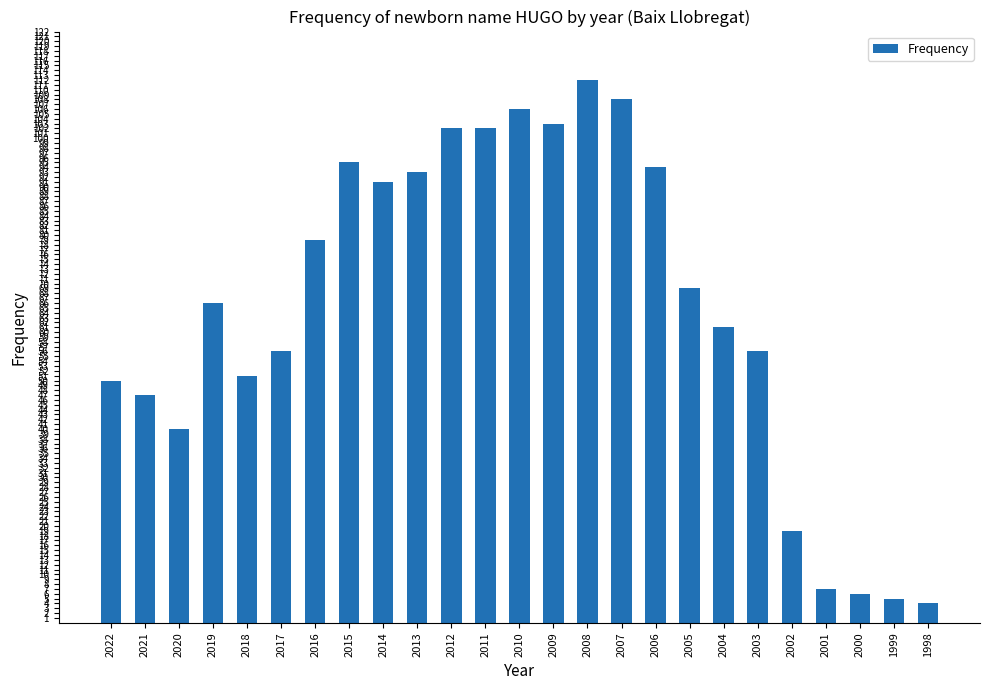

Reading left to right, transcribe all the data shown in this chart.

50	47	40	66	51	56	79	95	91	93	102	102	106	103	112	108	94	69	61	56	19	7	6	5	4